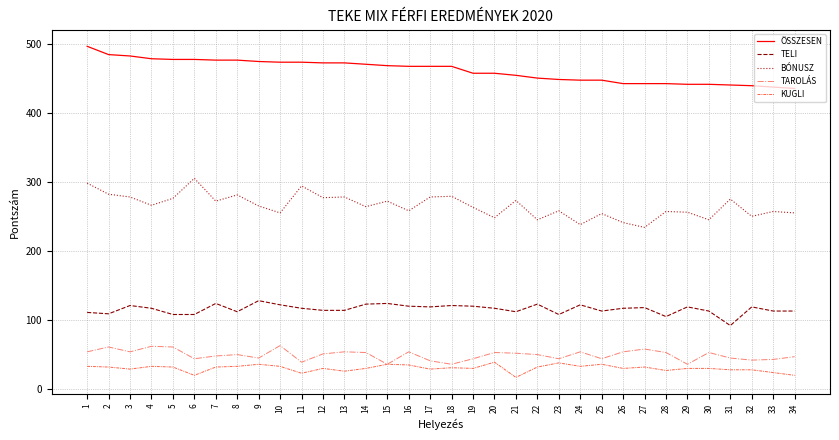

Rank the series by their maximum value, from highest to lowest.

ÖSSZESEN, BÓNUSZ, TELI, TAROLÁS, KUGLI